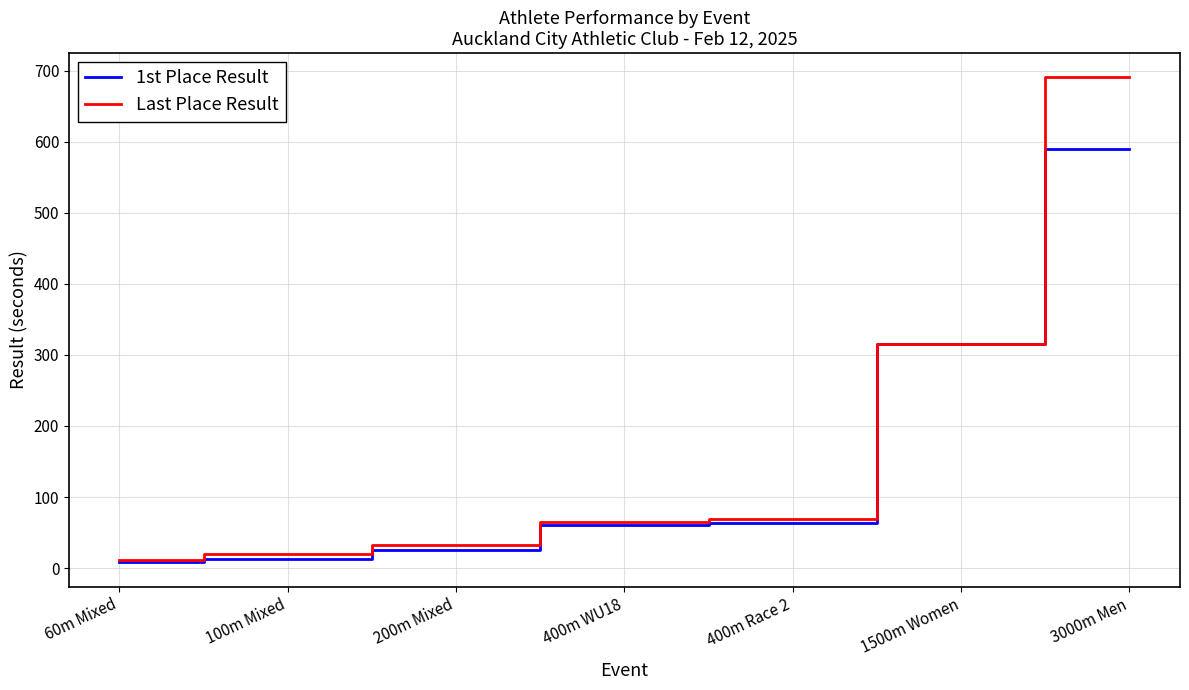

Where is Last Place Result nearest to the value 350?

1500m Women